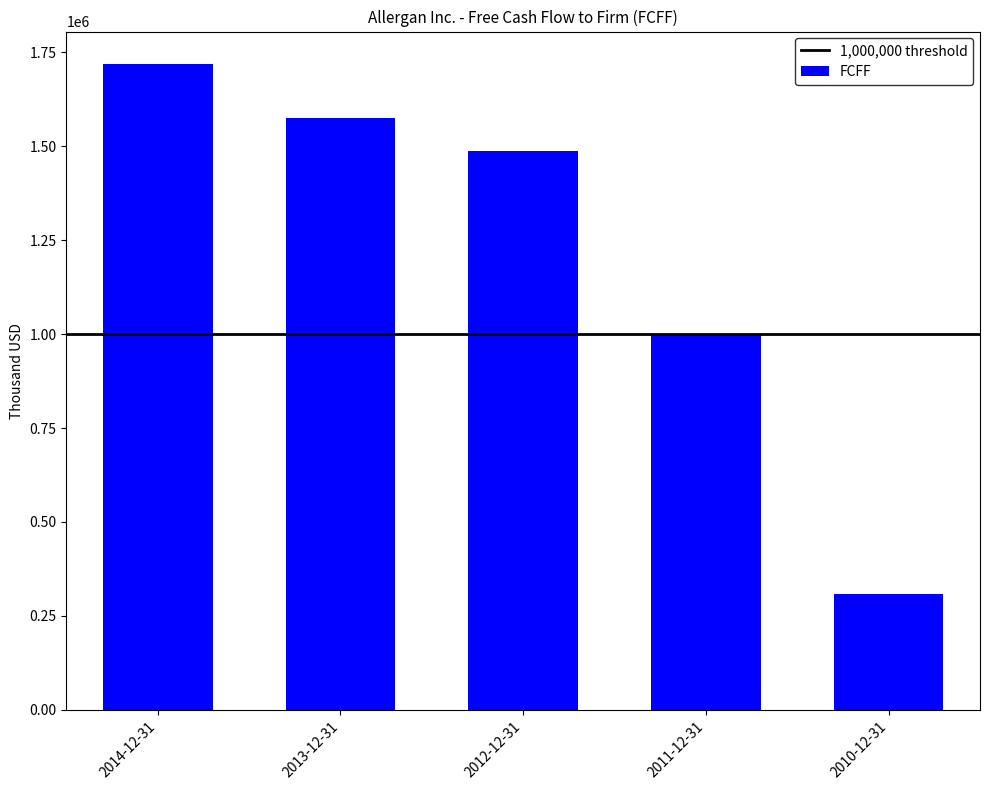

What is the difference between the maximum and minimum values?

1410223